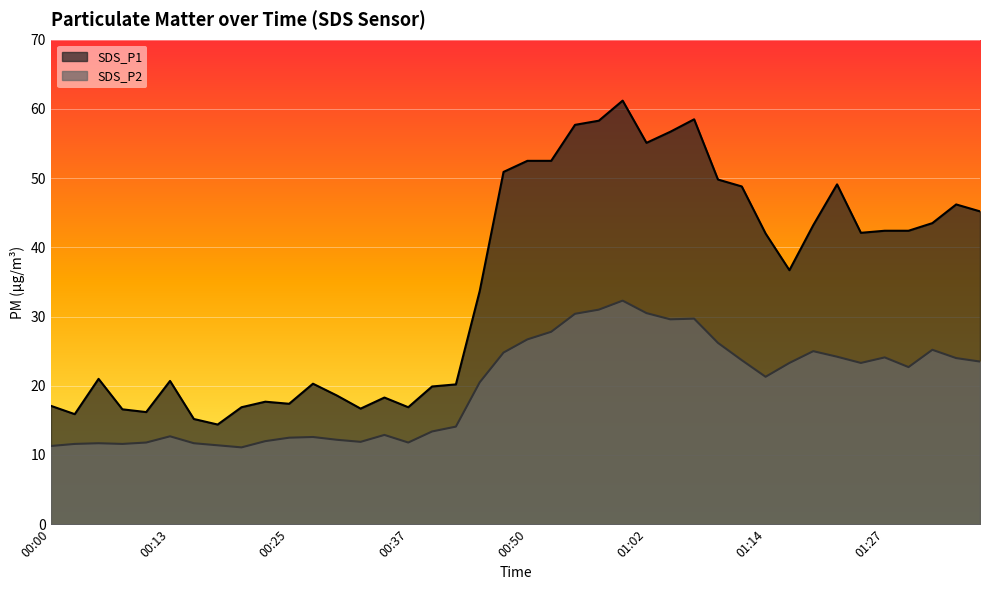

What is the minimum value shown in the chart?

11.1